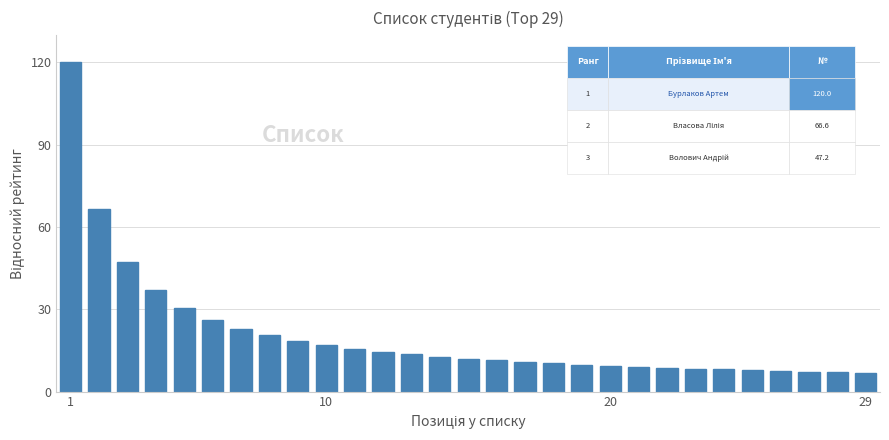

What is the smallest value displayed?

6.9